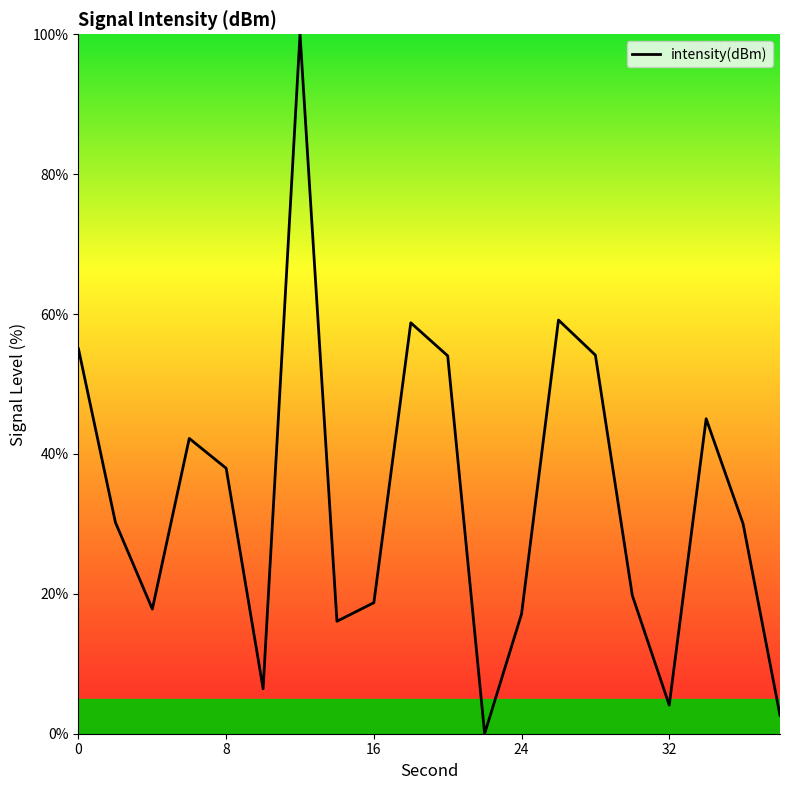

What is the greatest value displayed?

100.0